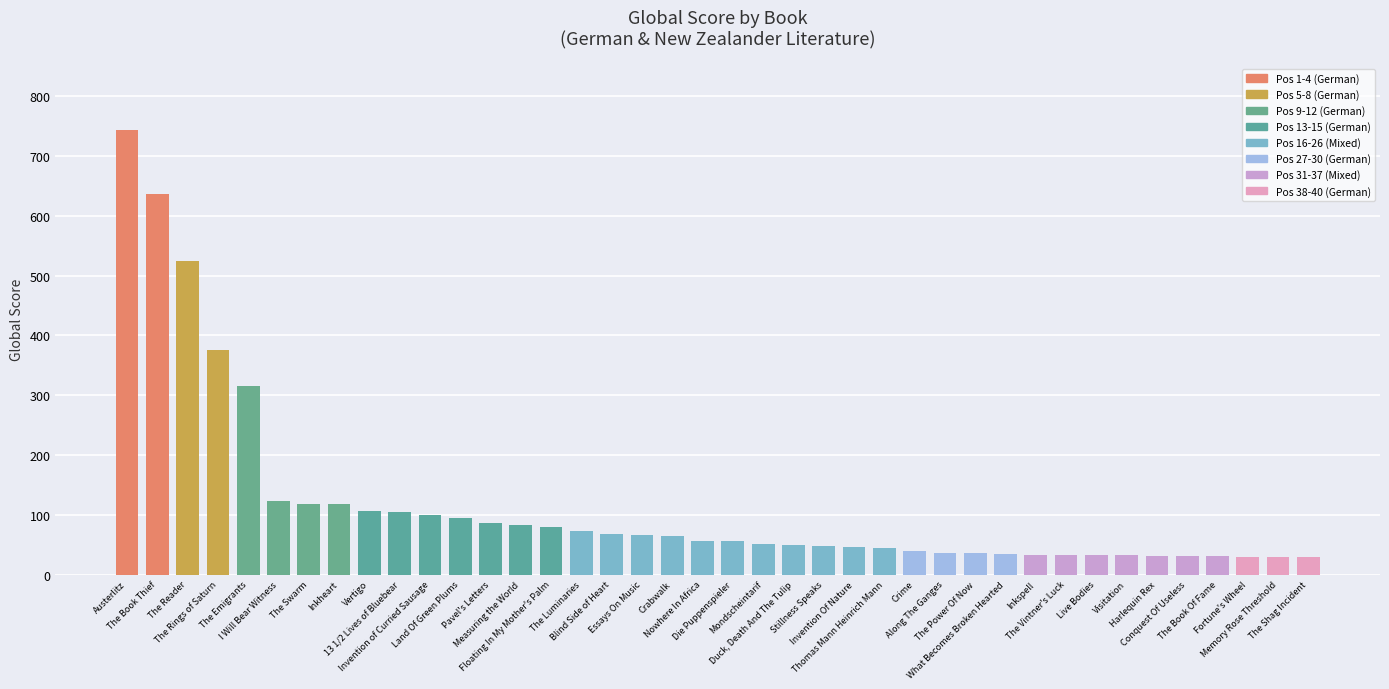

Is it true that the value at Pavel's Letters is 125?

False